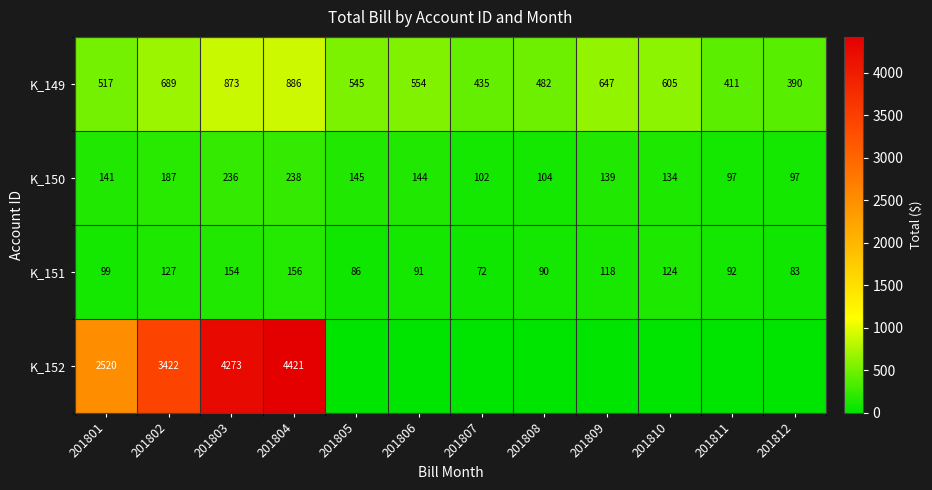

What is the total value across all series at 201805?

775.0